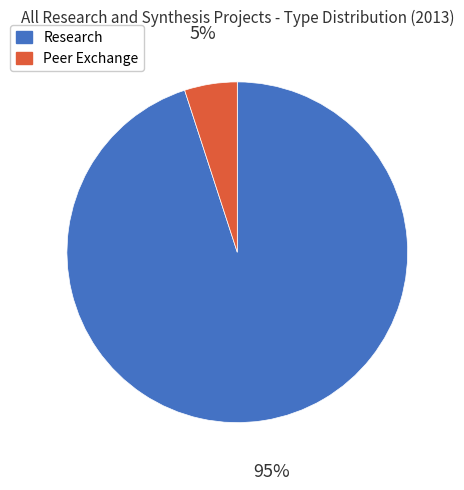

What percentage is the Research slice, to the nearest percent?

95%